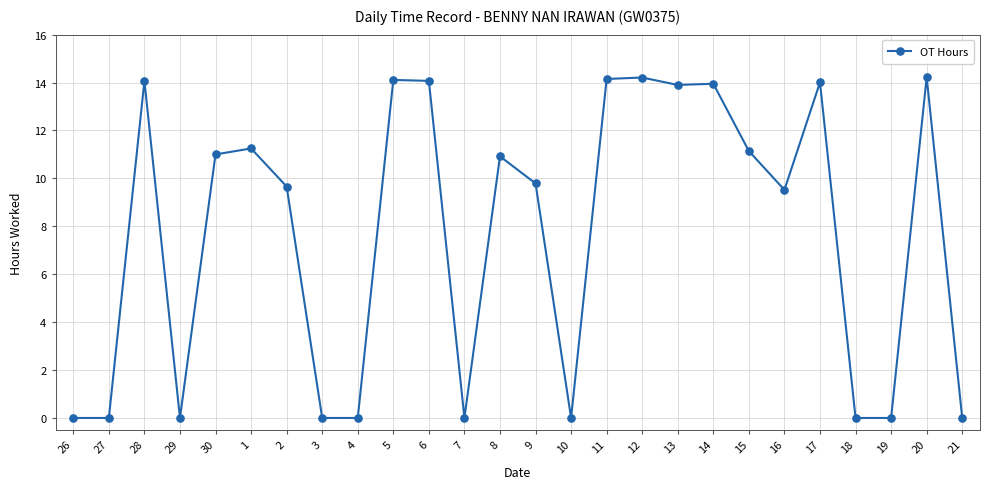

At which category does the data reach its first local peak?

28